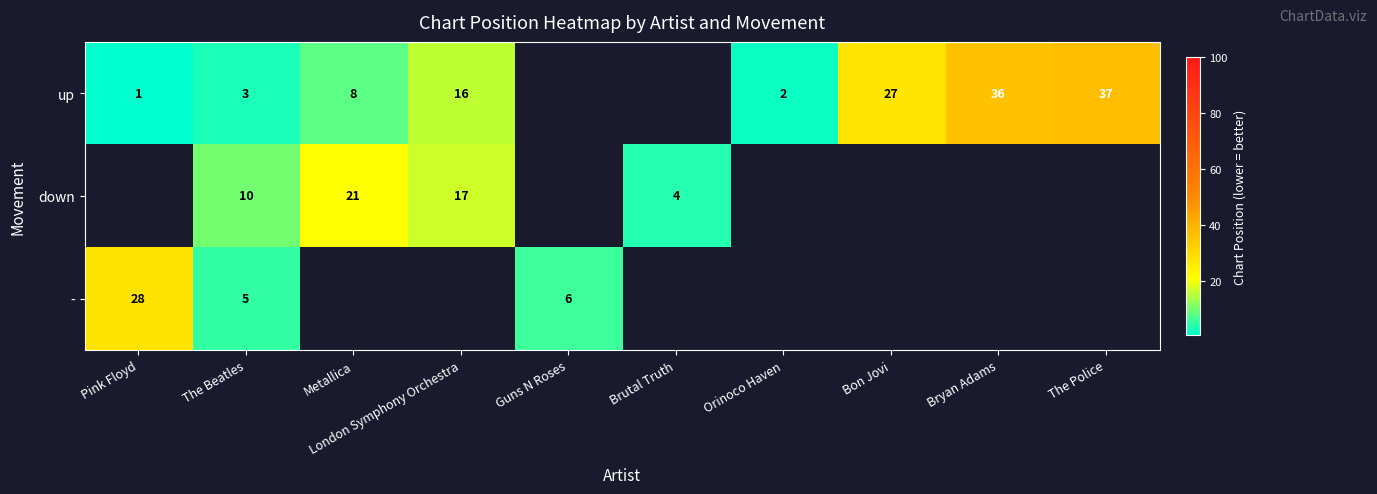

What is the difference between the down values at Brutal Truth and The Beatles?

6